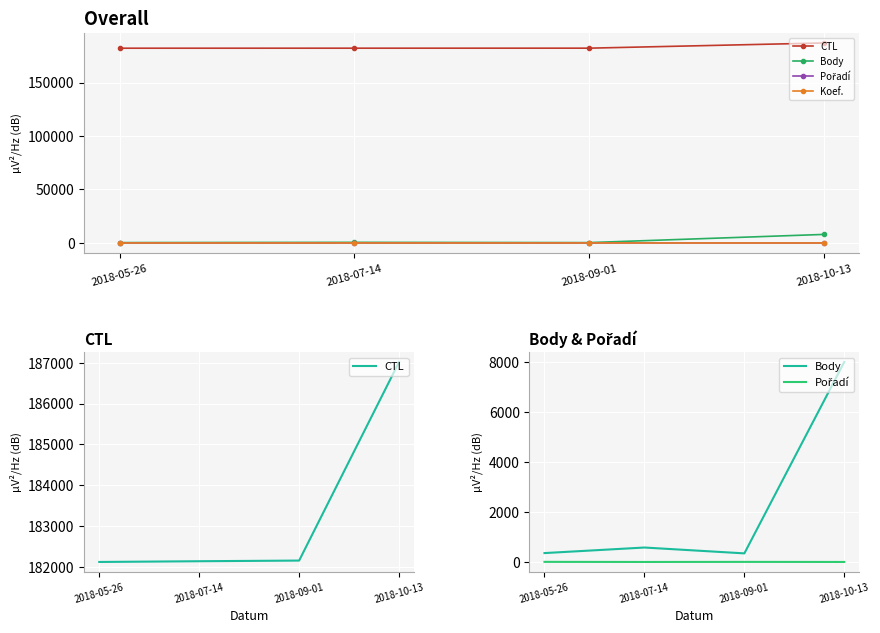

True or false: Koef. has a value of 1 at 2018-05-26.

True